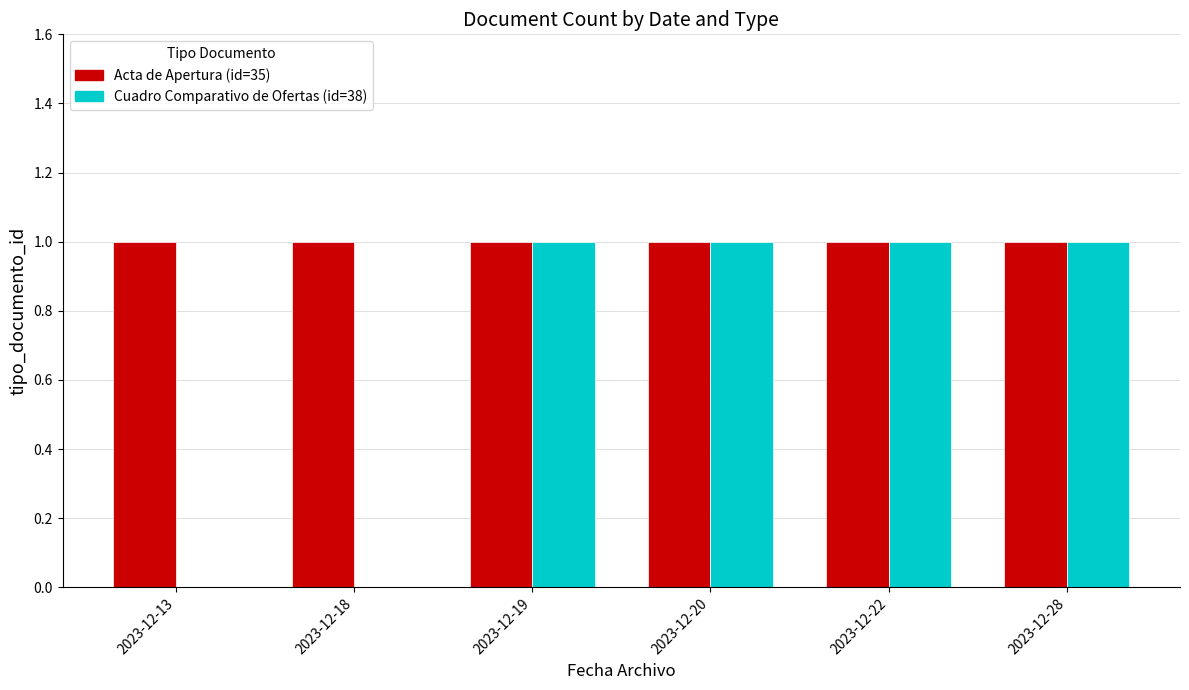

Reading left to right, extract all data points from this chart.

Acta de Apertura: 2023-12-13=1	2023-12-18=1	2023-12-19=1	2023-12-20=1	2023-12-22=1	2023-12-28=1
Cuadro Comparativo de Ofertas: 2023-12-13=0	2023-12-18=0	2023-12-19=1	2023-12-20=1	2023-12-22=1	2023-12-28=1